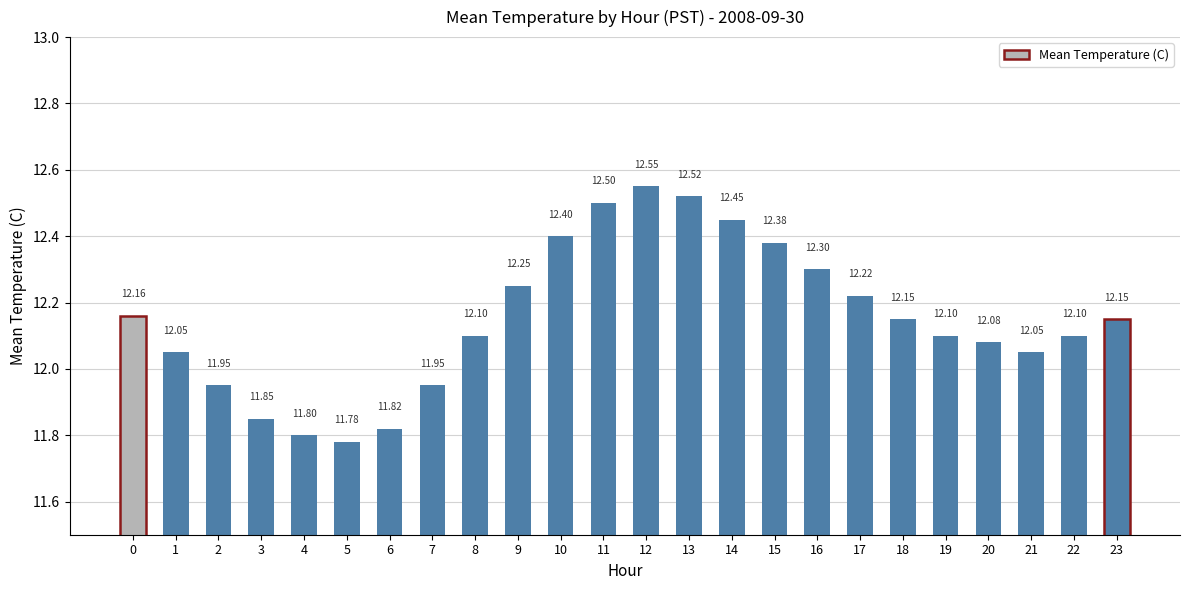

What is the smallest value displayed?

11.8